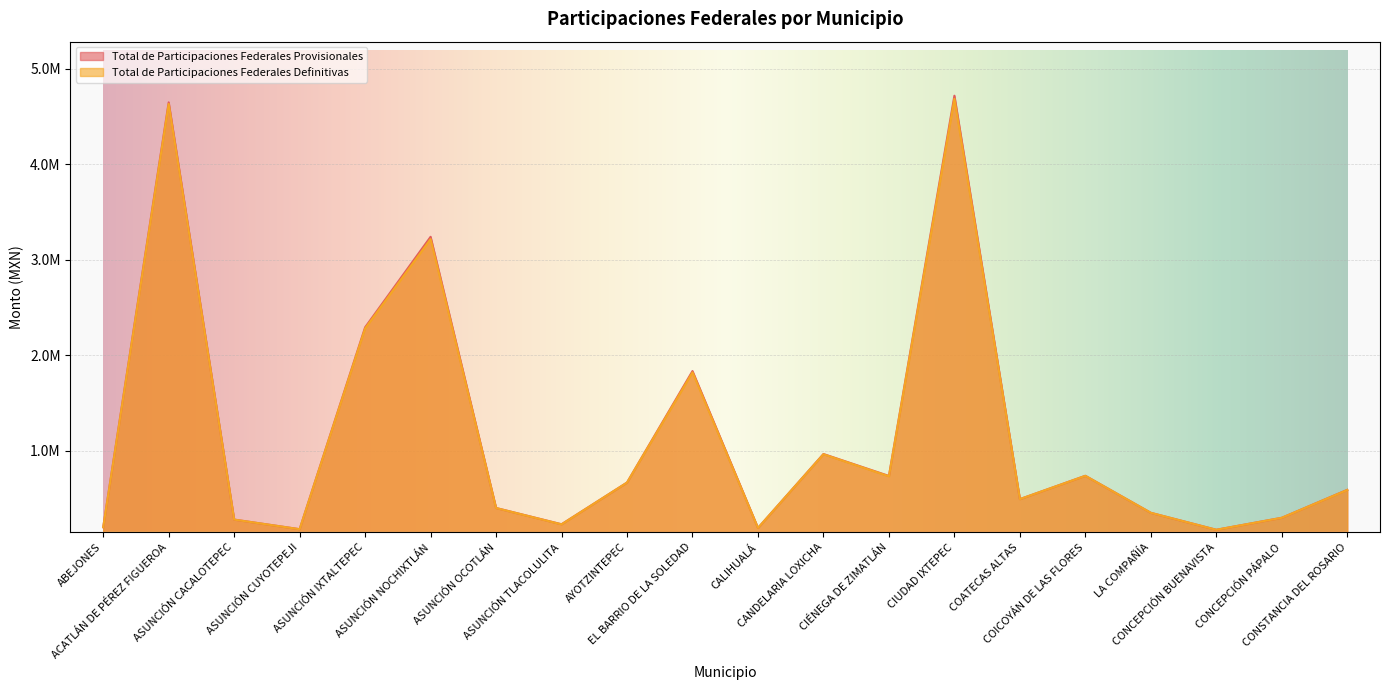

True or false: Total de Participaciones Federales Provisionales and Total de Participaciones Federales Definitivas cross at least once.

False